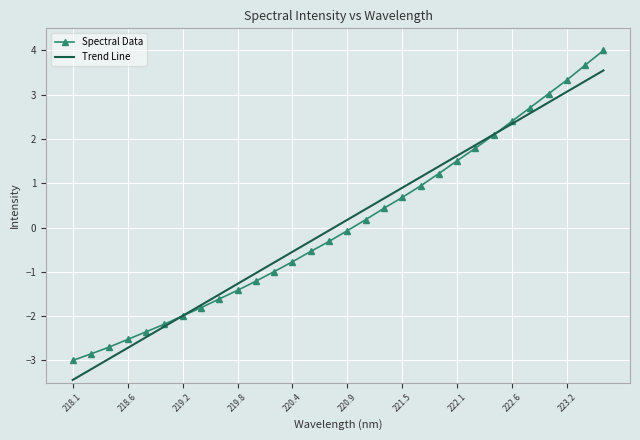

Which series has the widest spread of values?

Spectral Data